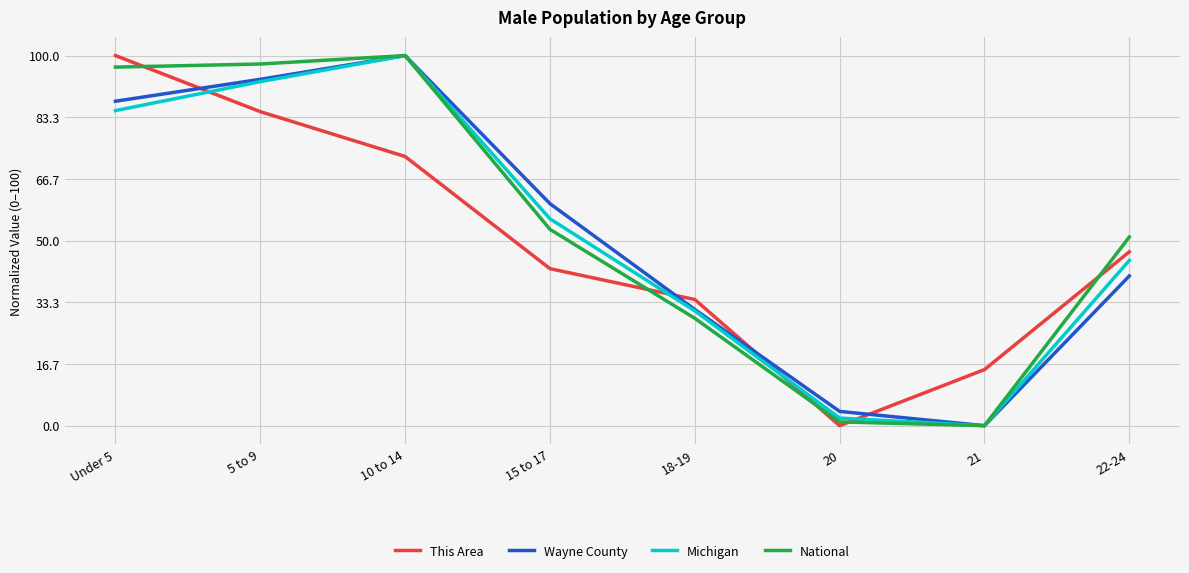

At which label is Michigan closest to 49?

22-24